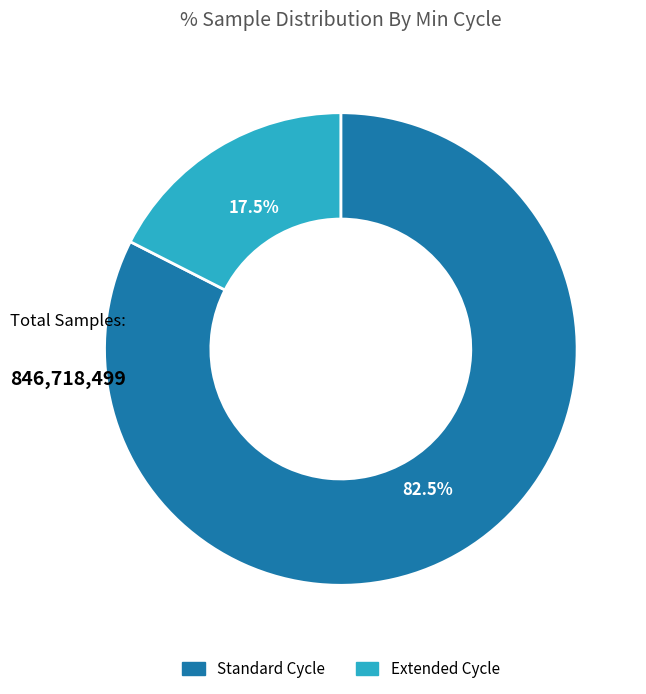

Is there any slice that represents more than half of the pie?

Yes